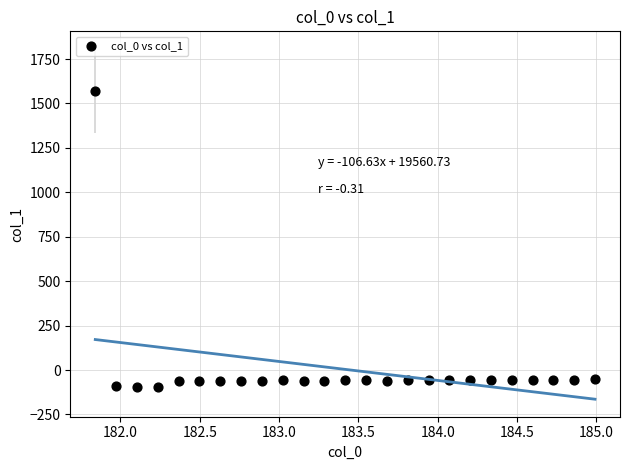

What is the range of X values (max minus min)?

3.1